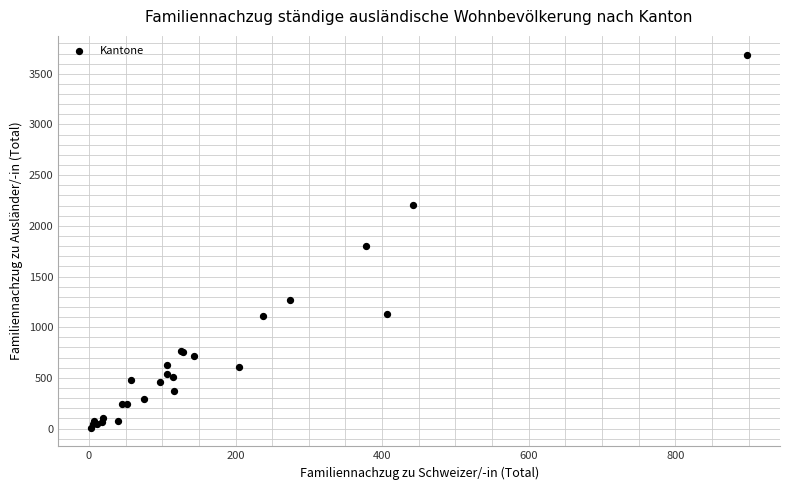

What Y value in the scatter plot is closest to 1849?

1806